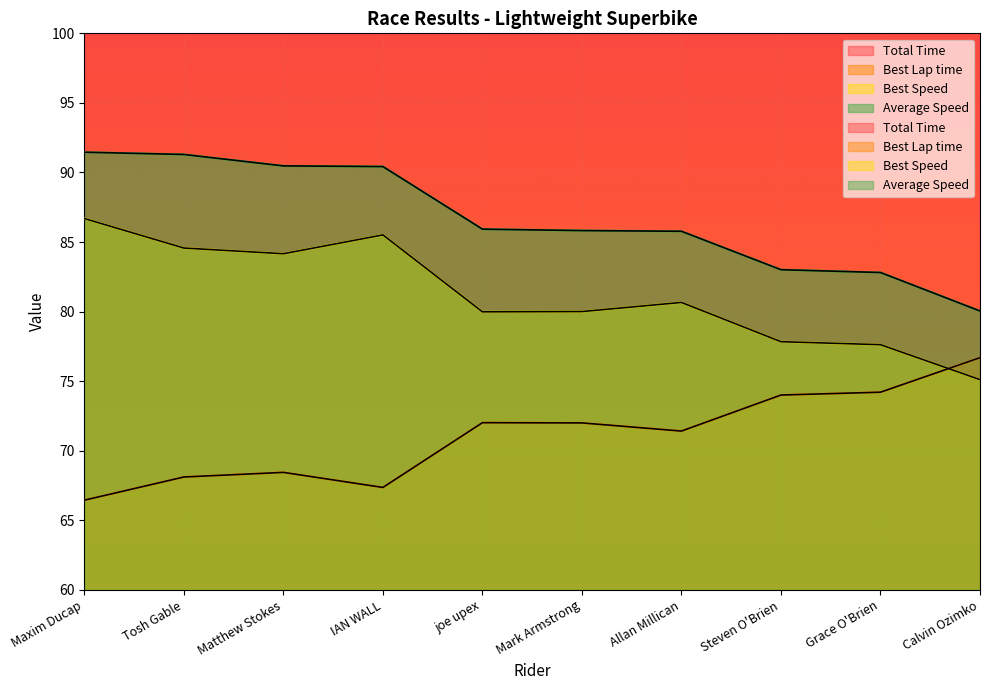

At which label does Best Speed reach its minimum?

Calvin Ozimko